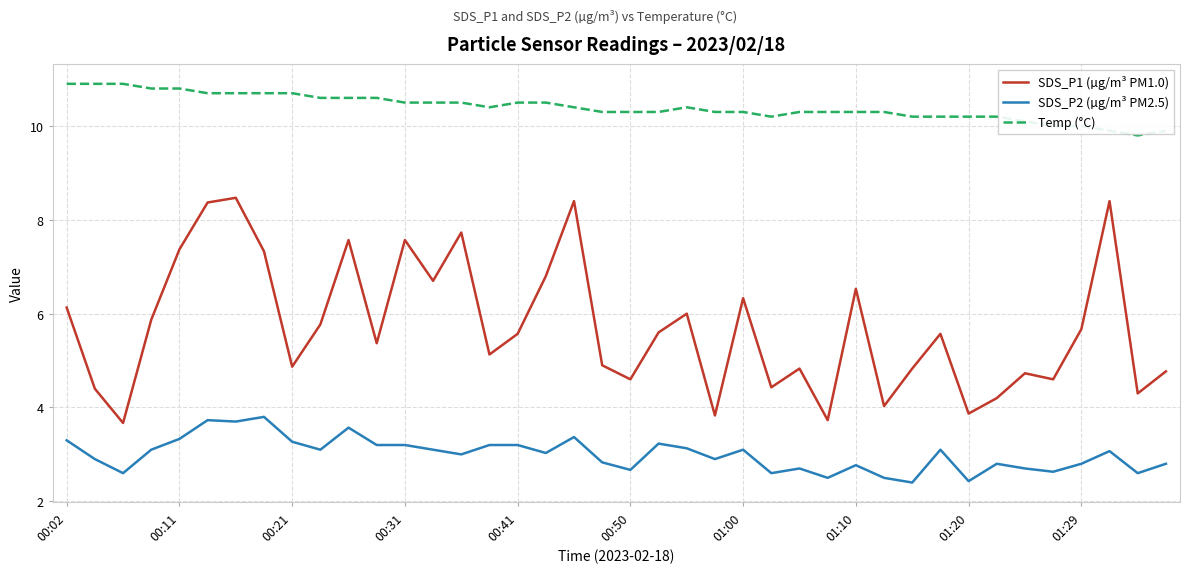

Which series has the largest total across all categories?

Temp (°C)